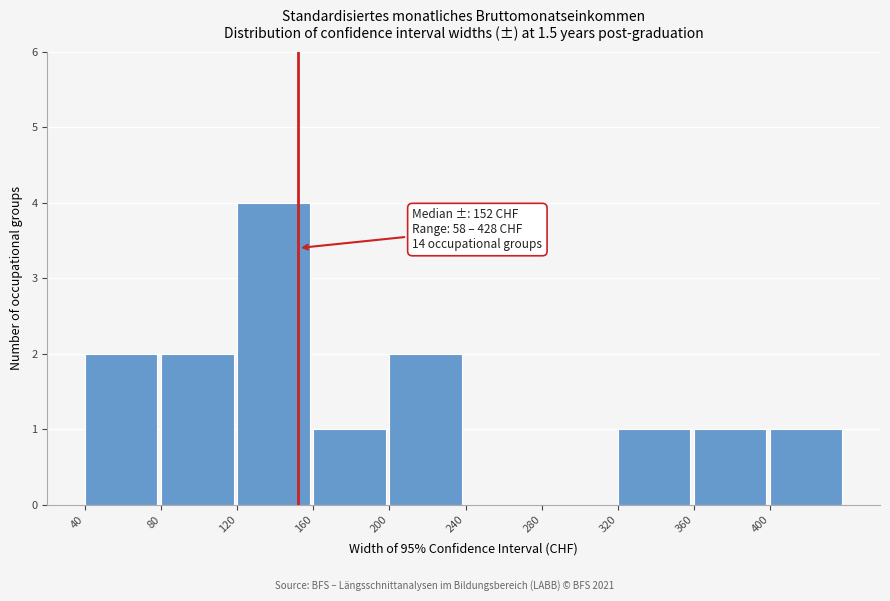

Over which range of the x-axis is the bar tallest?

120 to 160